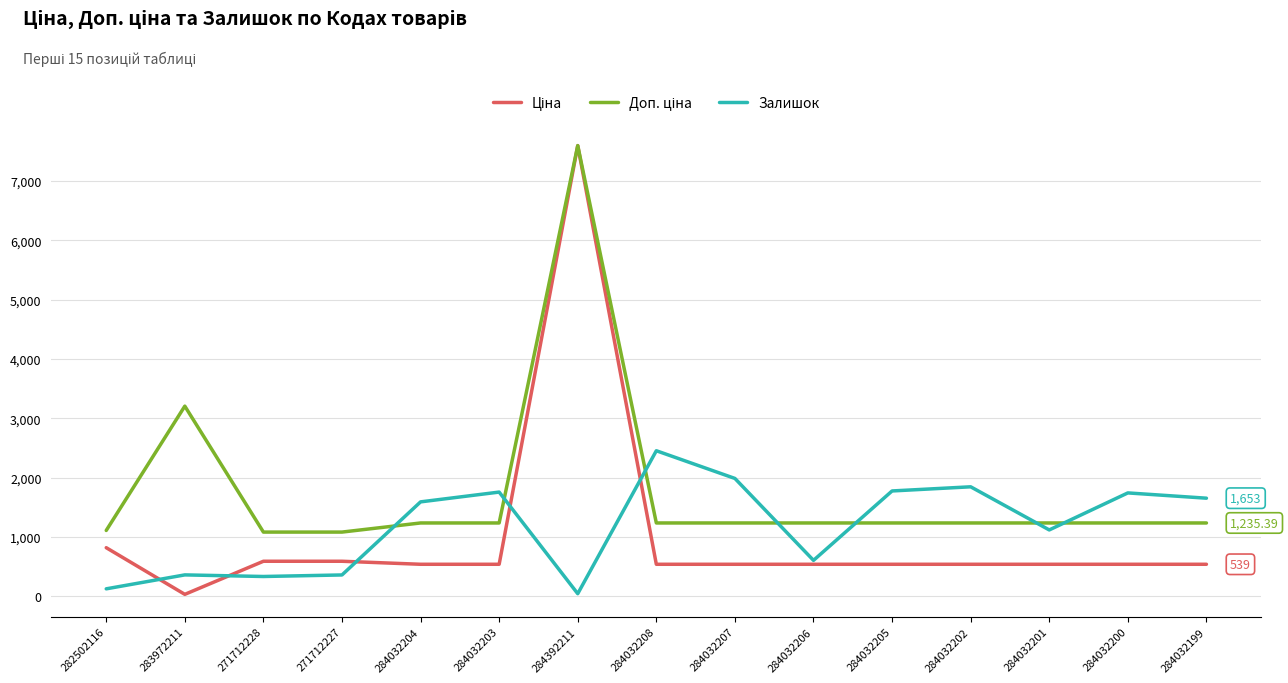

What is the total value across all series at 284032202?

3619.4